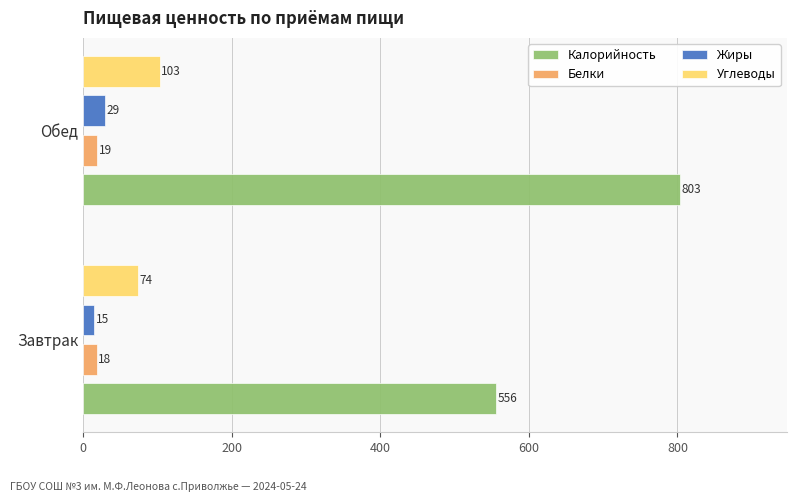

What is the maximum value shown in the chart?

803